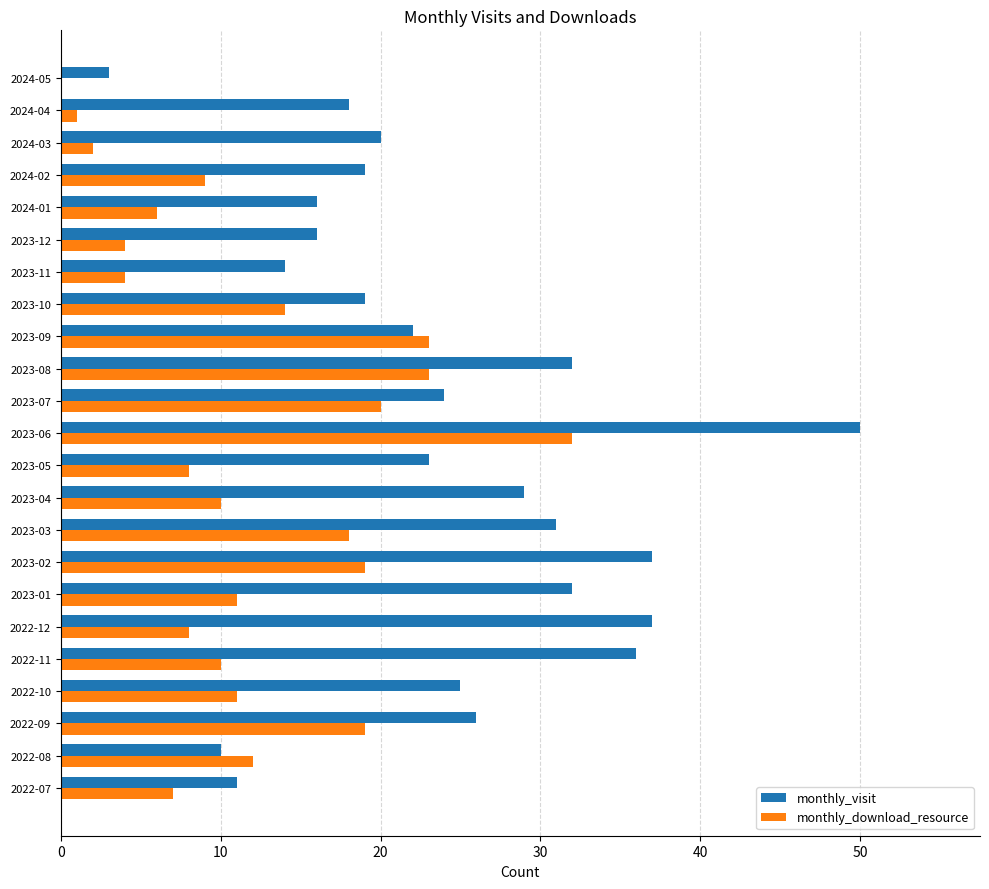

The value of monthly_visit at 2023-08 is 10. True or false?

False